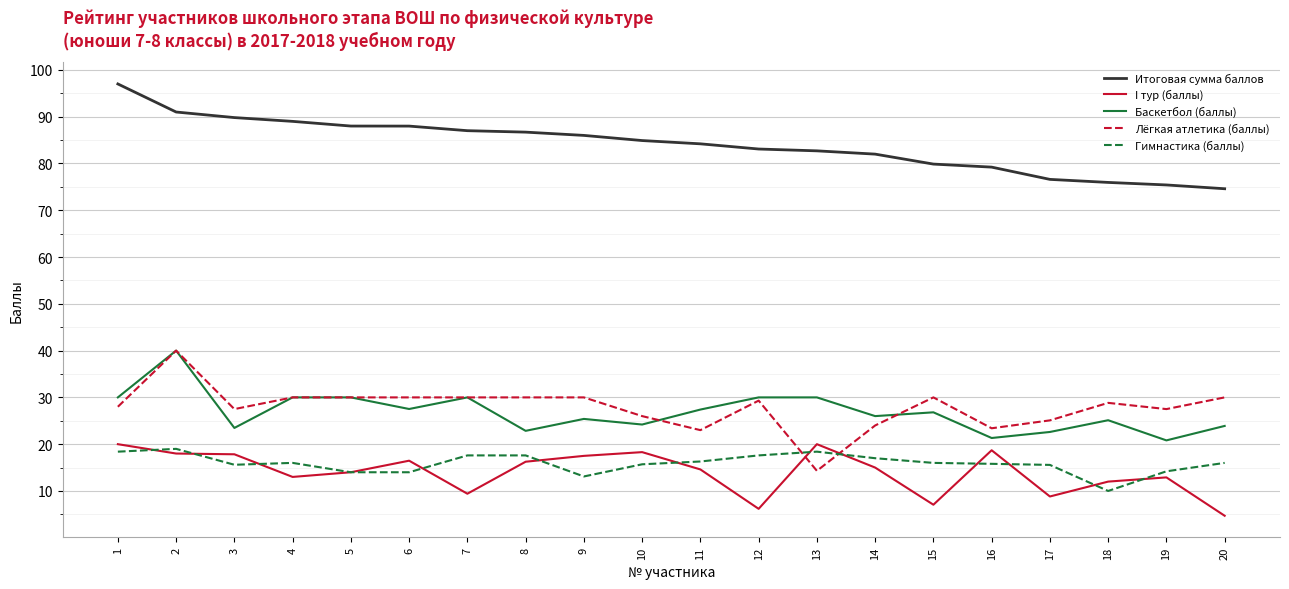

What is the minimum value shown in the chart?

4.7